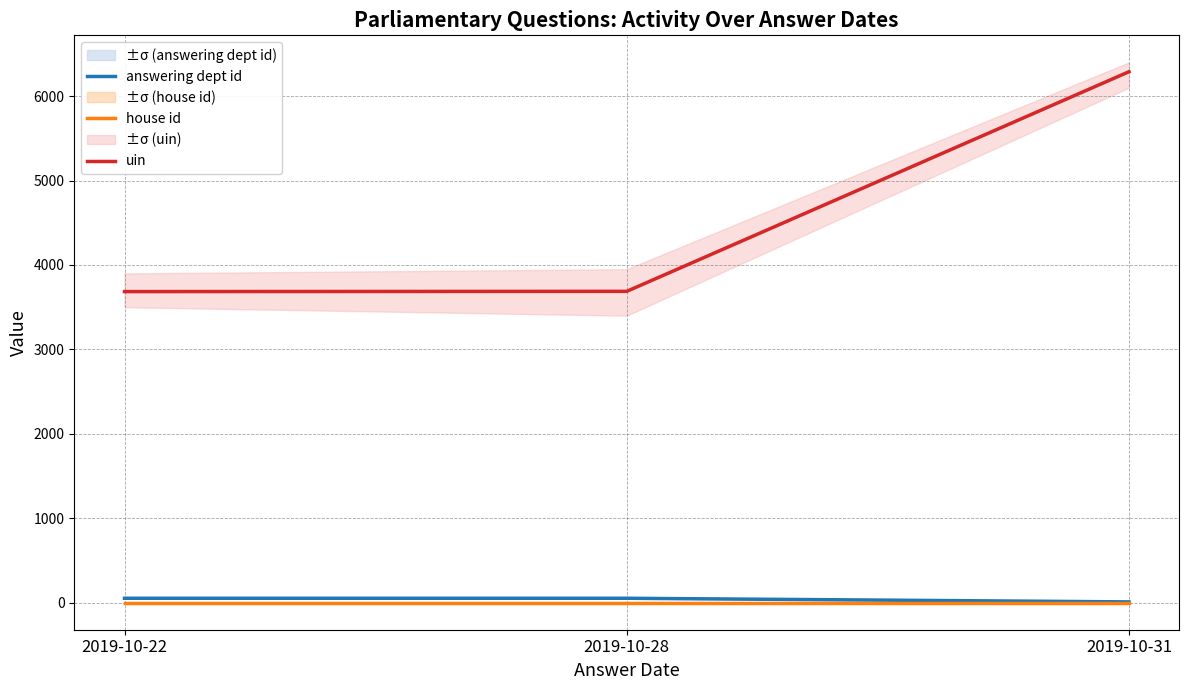

How many data points does each series have?

3